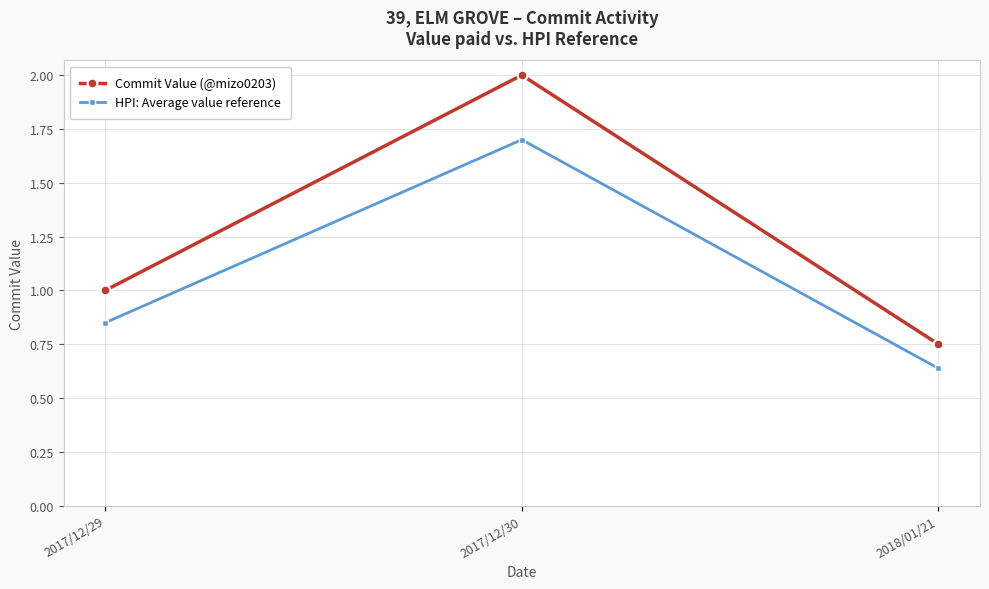

What is the spread (max minus min) of values at 2017/12/30?

0.3